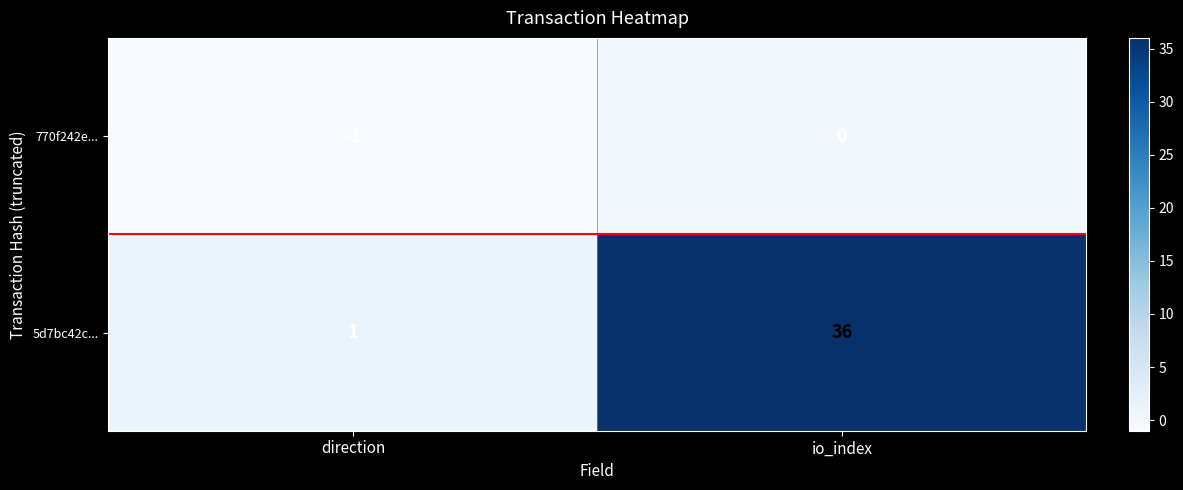

Which series has the largest total across all categories?

5d7bc42c...